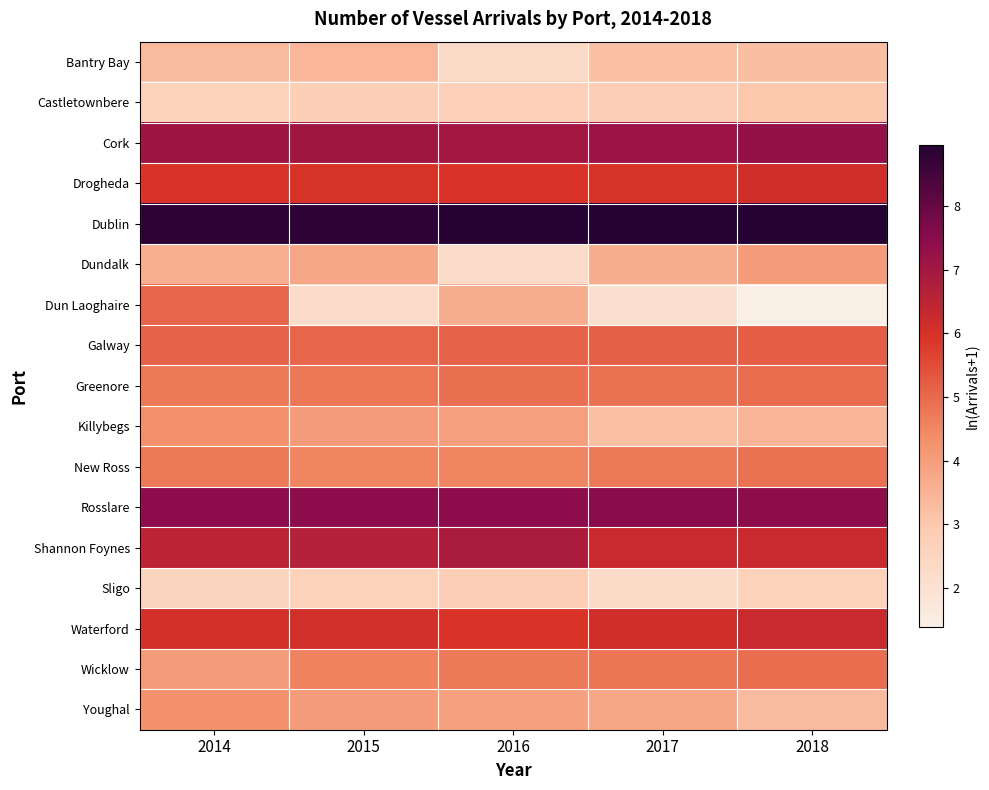

Which has a higher value, 2018 or 2015?

2015